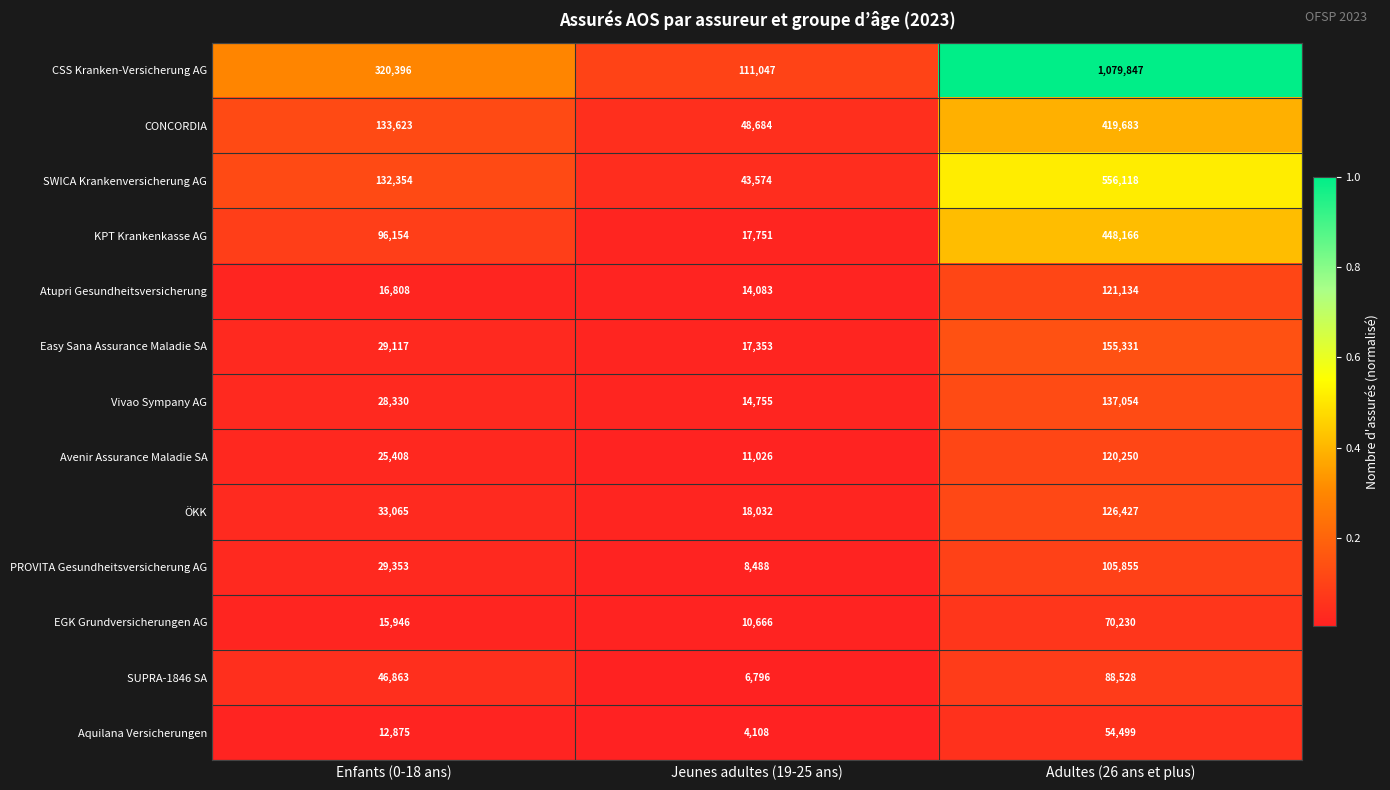

Rank the categories by KPT Krankenkasse AG value from highest to lowest.

Adultes (26 ans et plus), Enfants (0-18 ans), Jeunes adultes (19-25 ans)